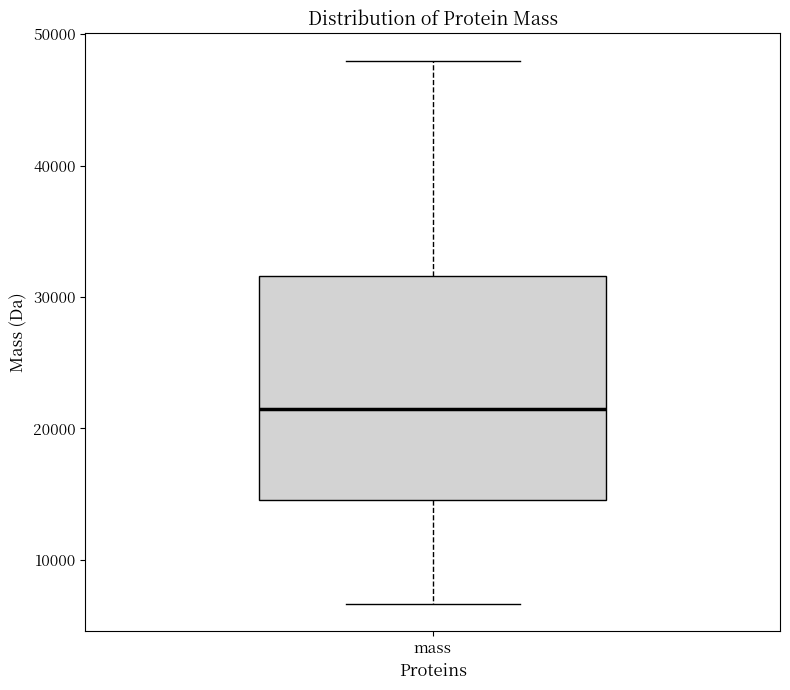

Where is the lower edge of the box for mass on the y-axis? The values are not printed on the chart, so give them approximately, as read against the axis.

15000